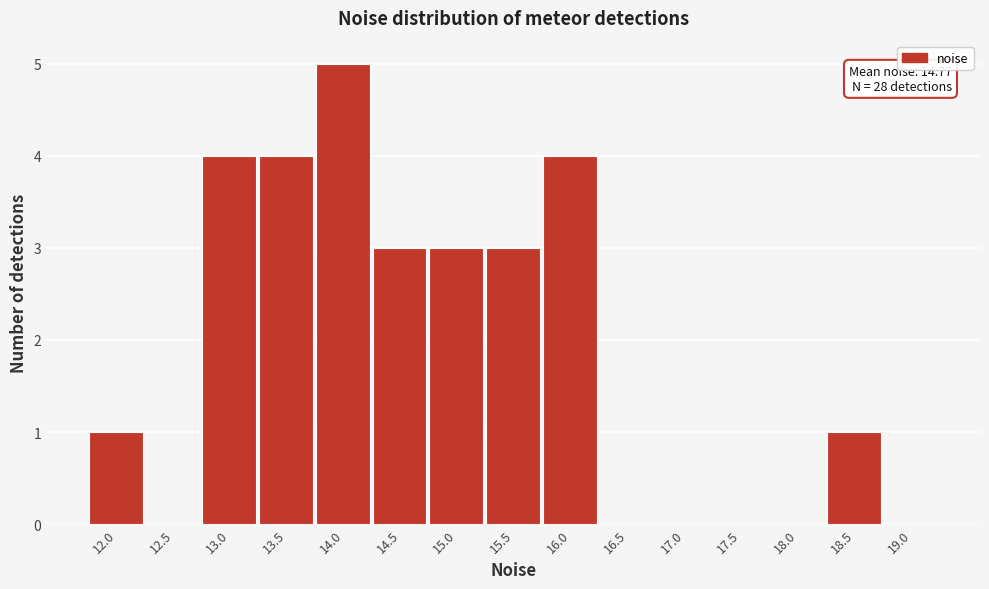

Reading right to left, list all the values displayed in this chart.

19.0=0	18.5=1	18.0=0	17.5=0	17.0=0	16.5=0	16.0=4	15.5=3	15.0=3	14.5=3	14.0=5	13.5=4	13.0=4	12.5=0	12.0=1